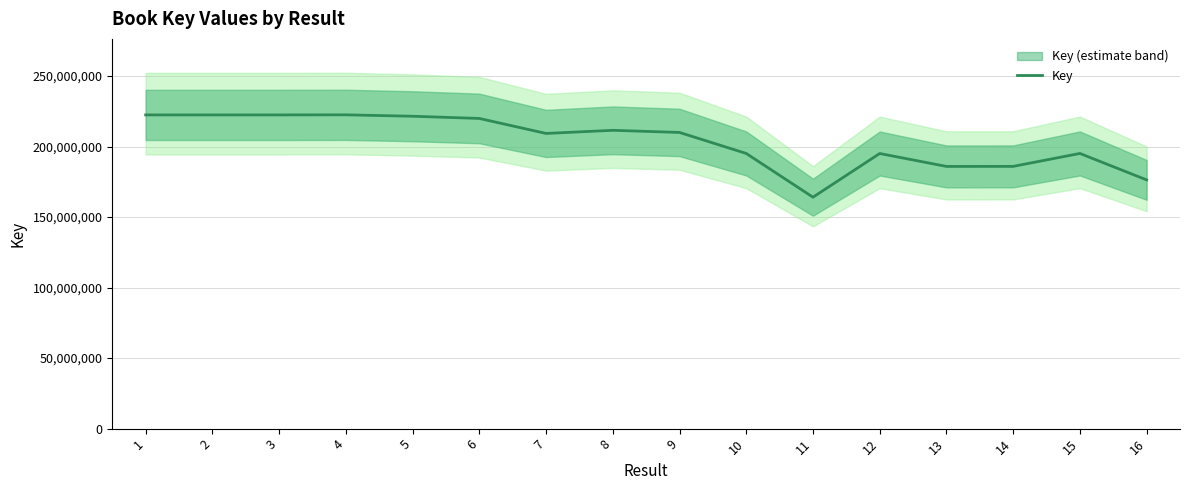

What is the value of the 2nd point from the left?

222430868